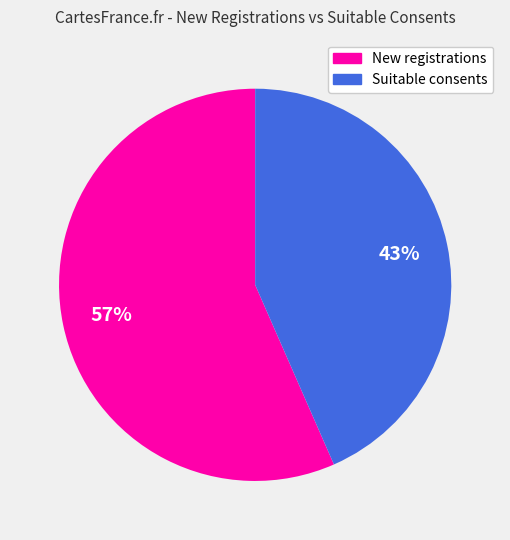

To the nearest percent, what is the average slice percentage?

50%